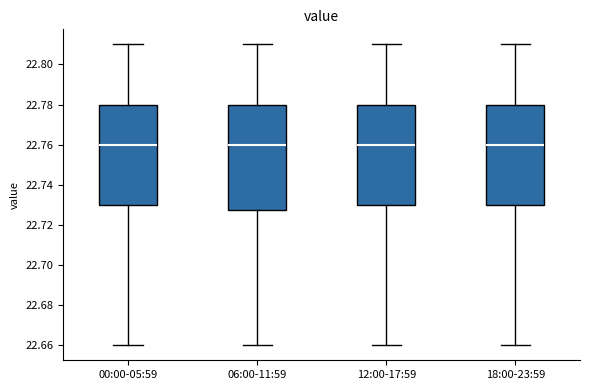

Where does the upper whisker of the box for 18:00-23:59 end on the y-axis? The values are not printed on the chart, so give them approximately, as read against the axis.

22.810